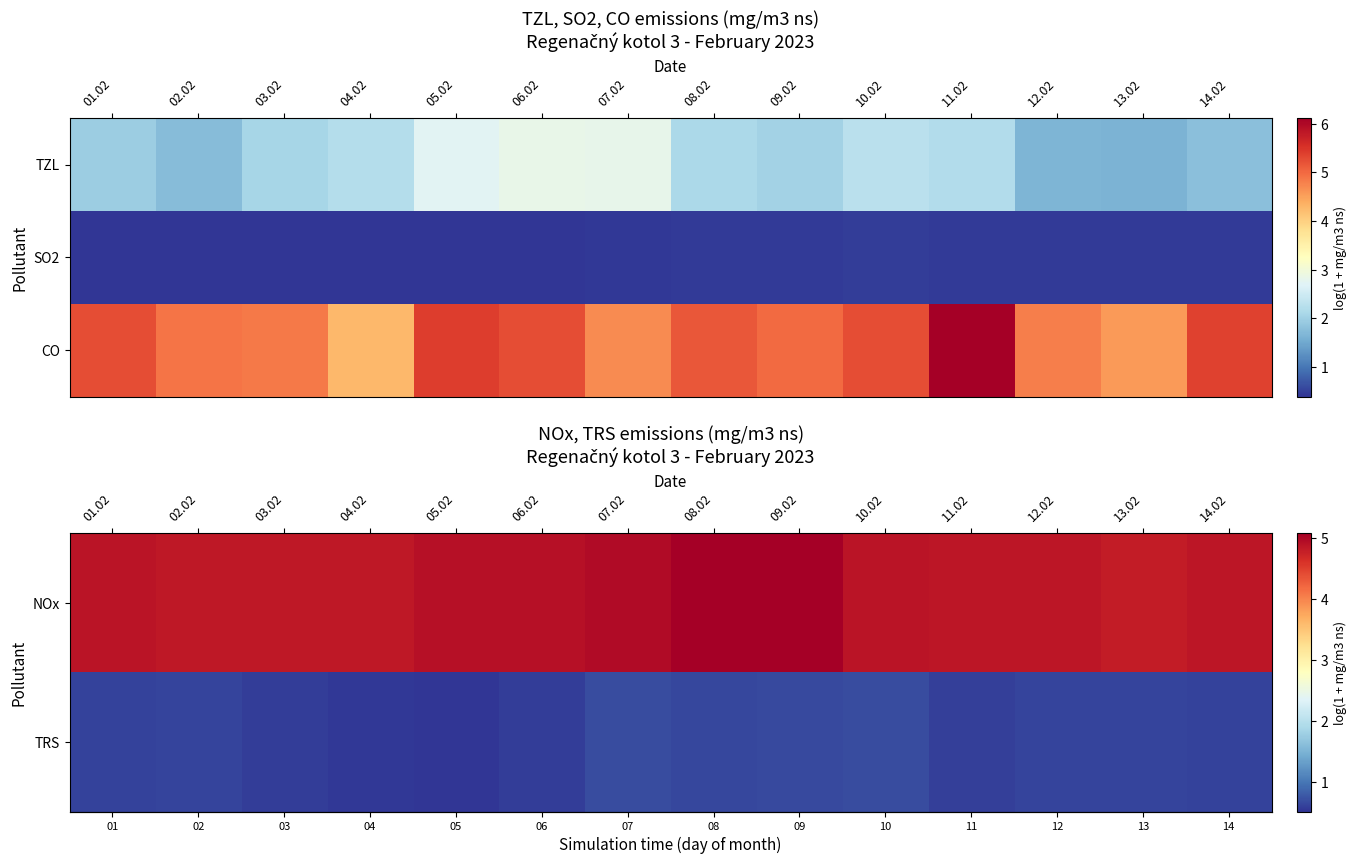

Is it true that row_0 equals 7.7 at 13.02?

False